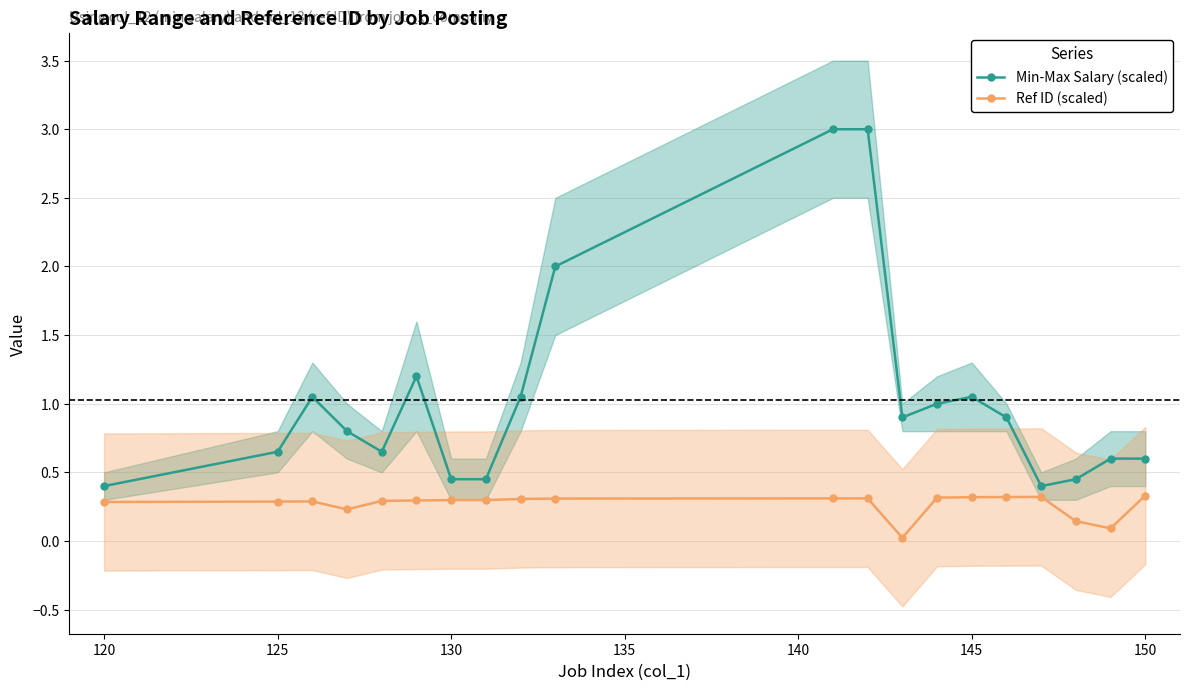

What is the highest value of the Ref ID (scaled) series?

0.3